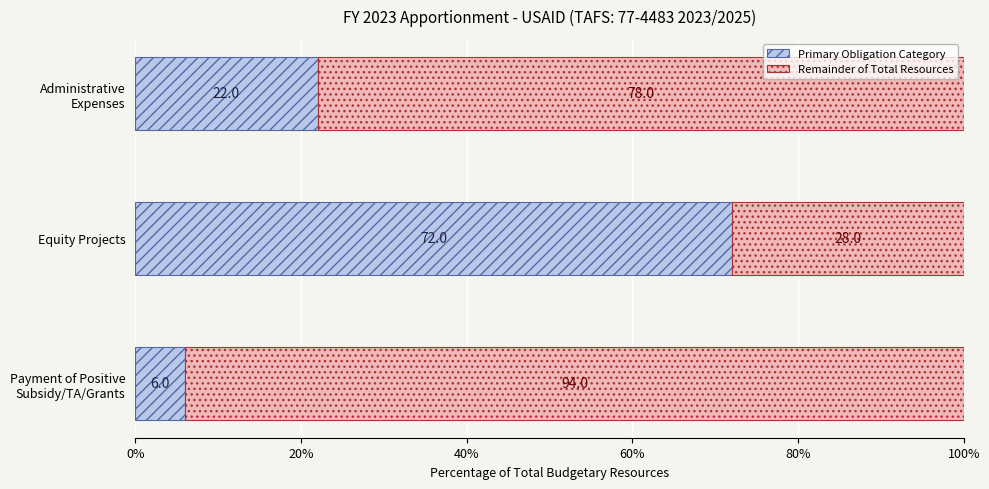

Rank the categories by Primary Obligation Category value from lowest to highest.

Payment of Positive
Subsidy/TA/Grants, Administrative
Expenses, Equity Projects